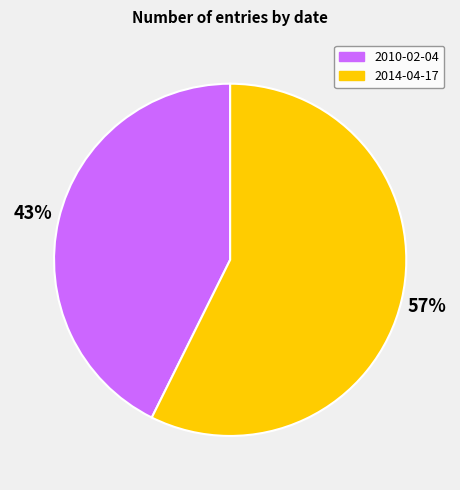

What is the largest slice in the pie chart?

2014-04-17